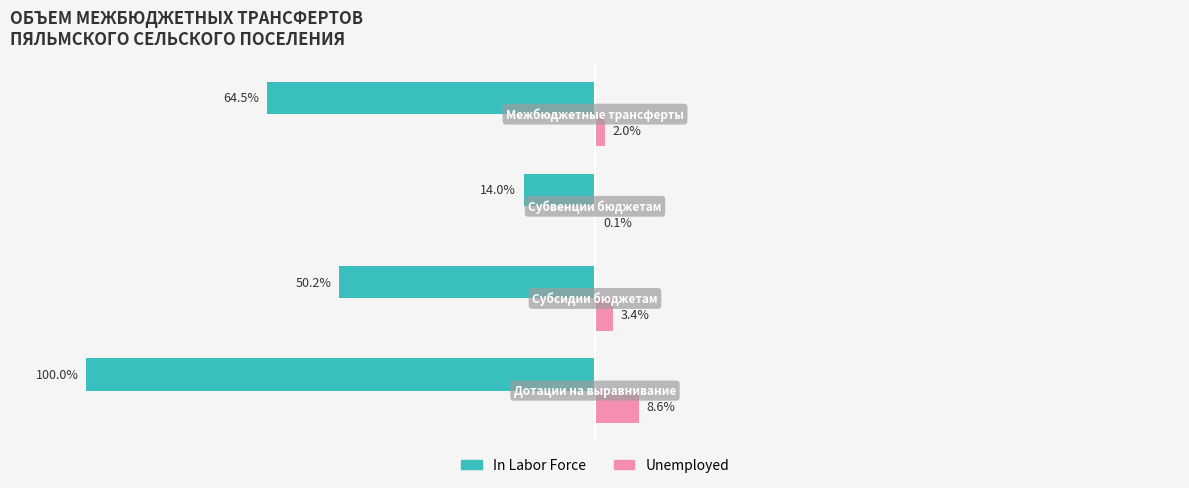

Which series has the largest range (max minus min)?

In Labor Force